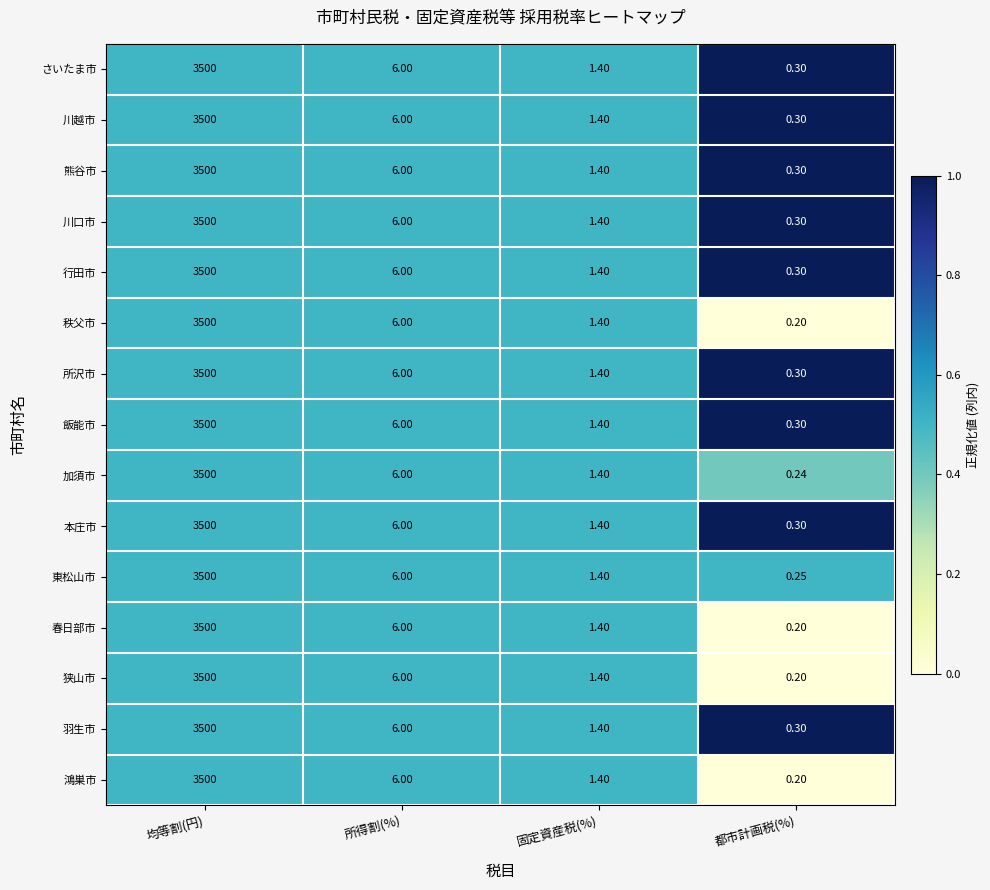

Is the value of 春日部市 at 均等割(円) greater than the value of 東松山市 at 都市計画税(%)?

Yes